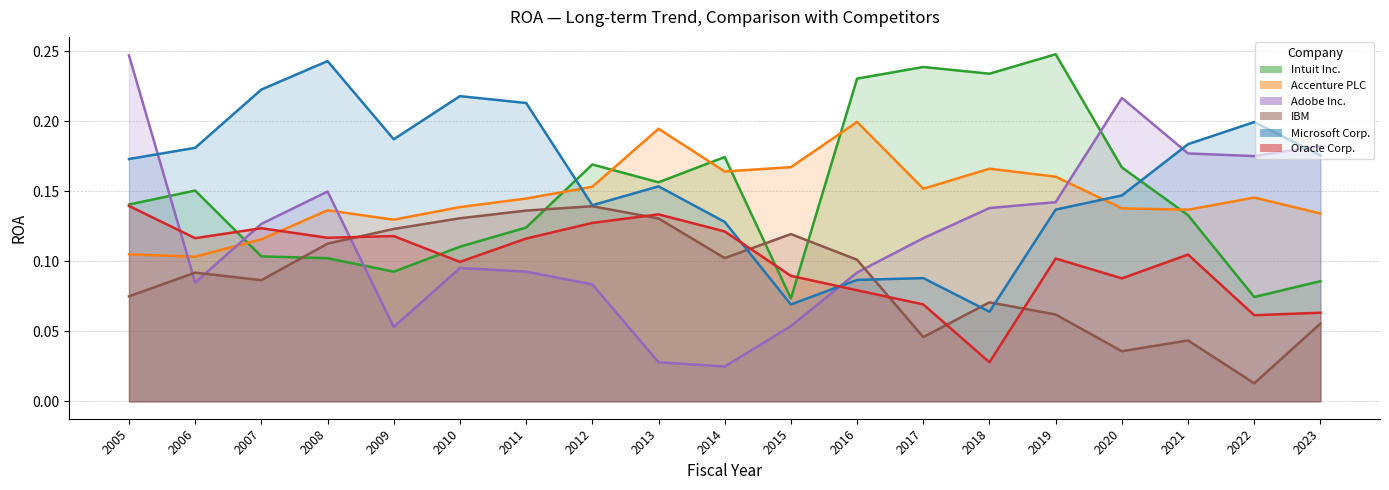

True or false: IBM has more than 0 interior local peaks.

True